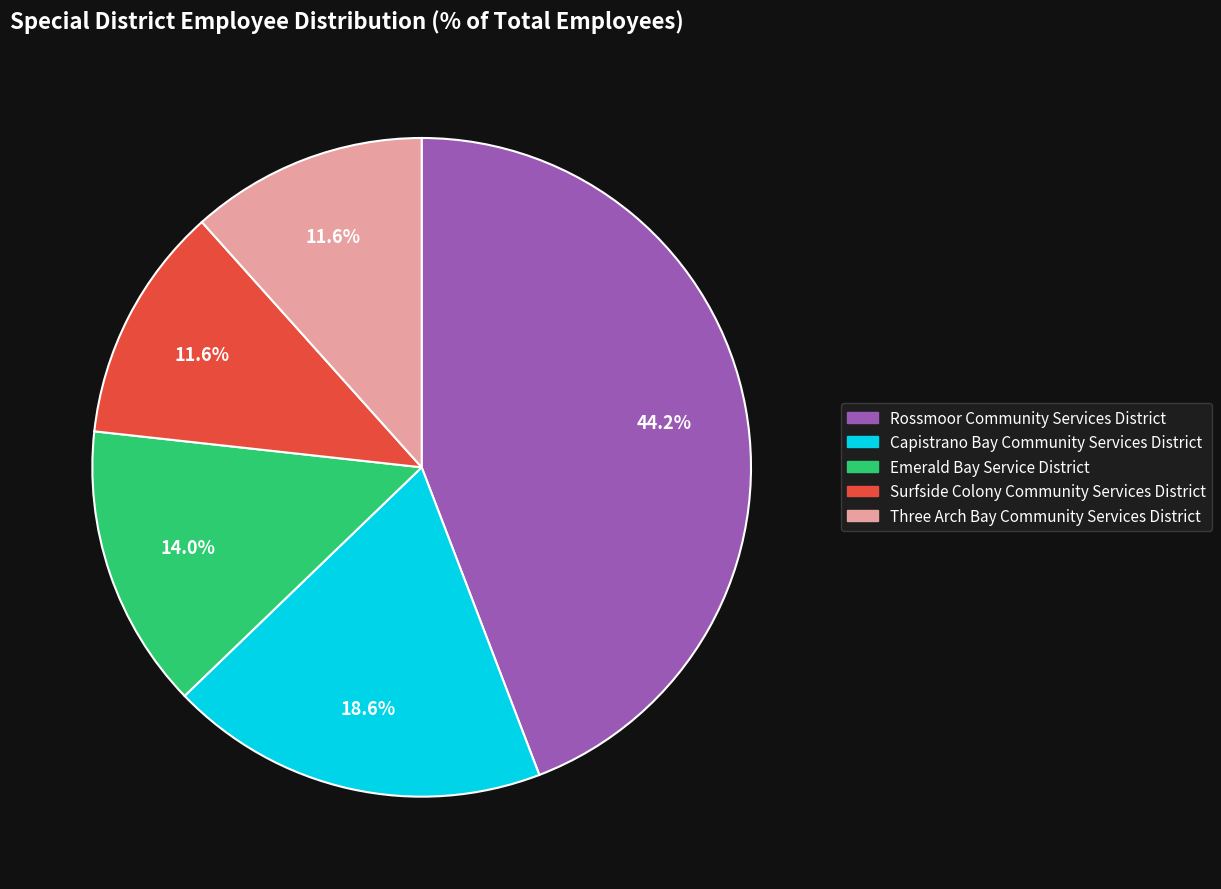

To the nearest percent, what is the difference between the largest and smallest slice percentages?

33%